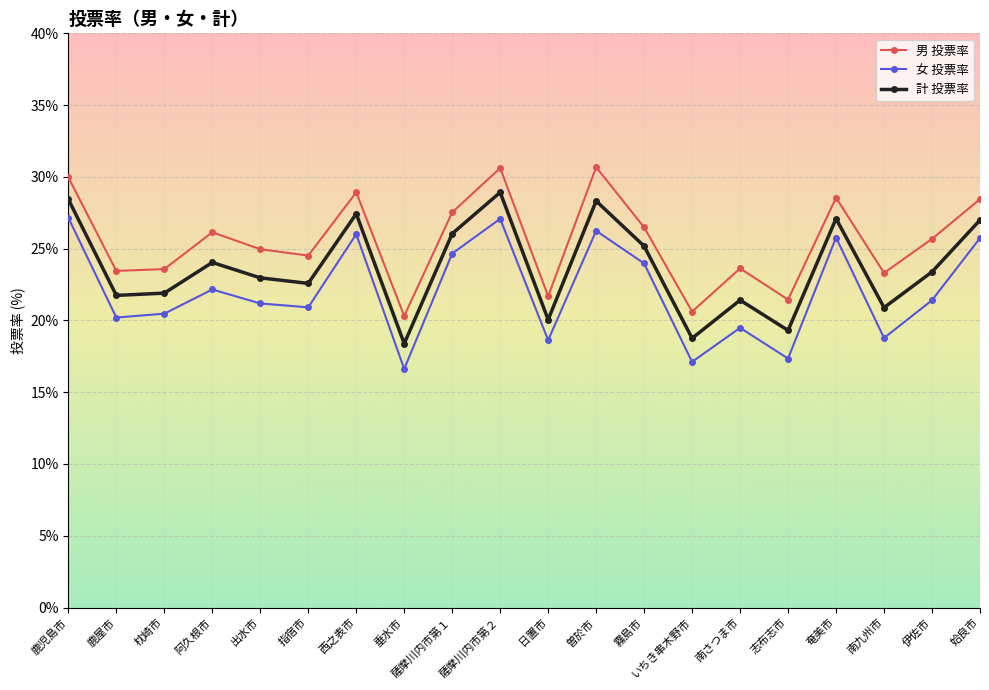

What is the difference between the 男 投票率 values at 垂水市 and 枕崎市?

3.3